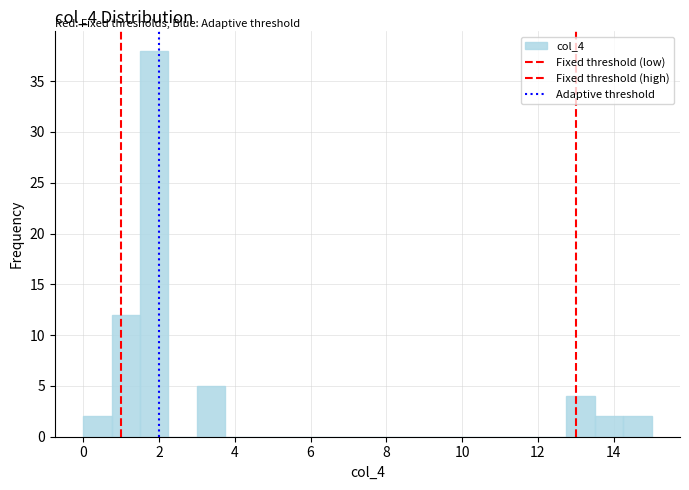

Read against the x-axis, roughly where is the centre of the tallest bar?

1.8